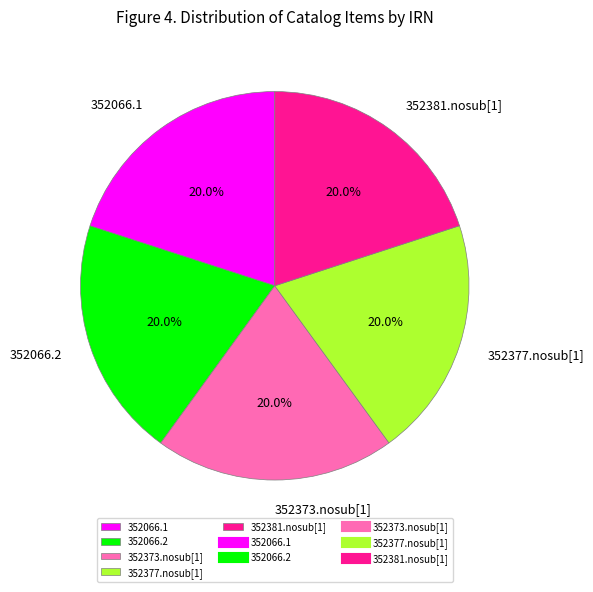

The 352373.nosub[1] slice represents 20% of the pie. True or false?

True